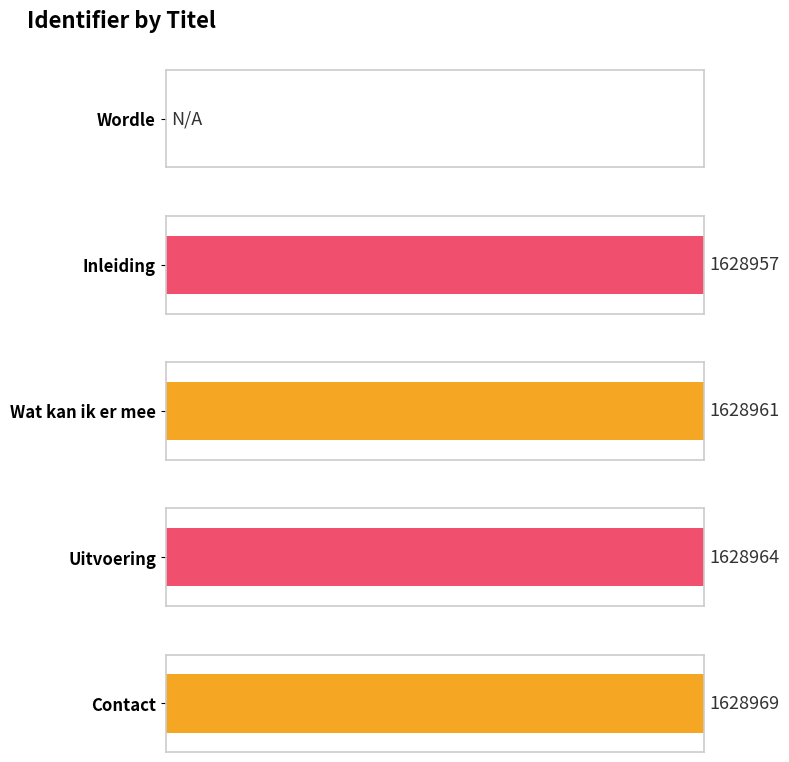

The value at Wordle is 0. True or false?

True